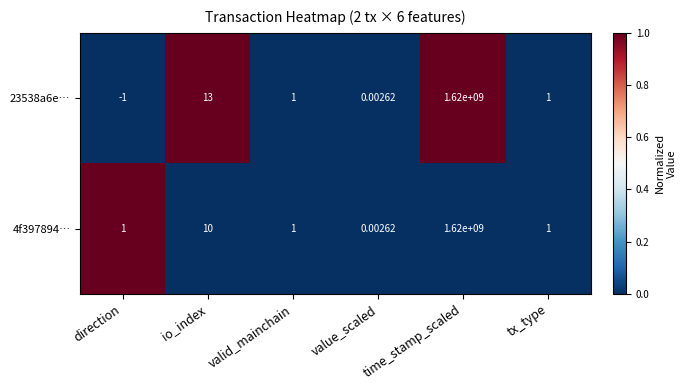

Which series has the largest total across all categories?

23538a6e…